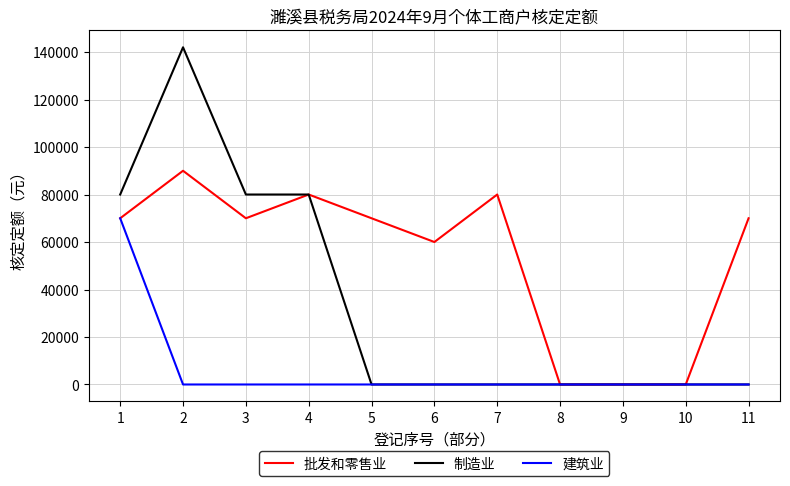

Is this an area chart (filled region under the line)?

No